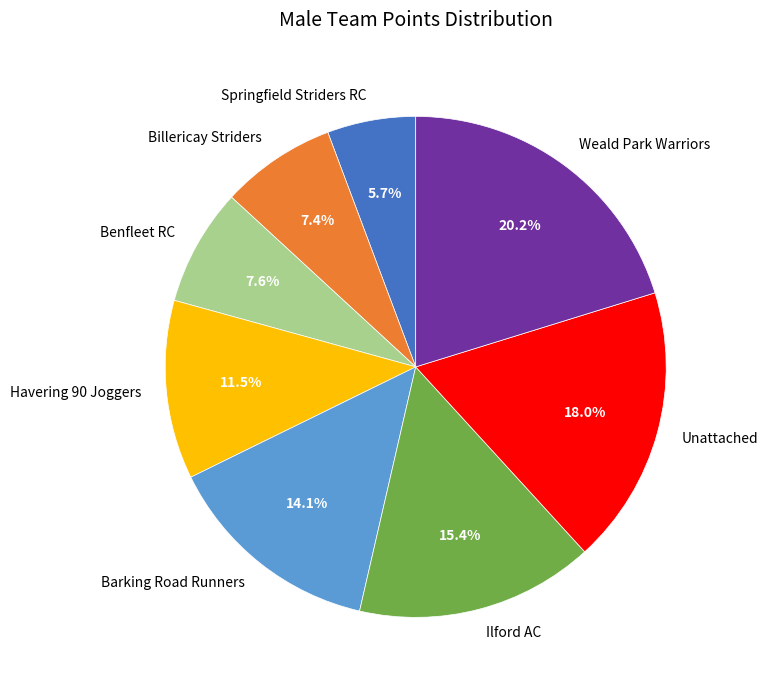

Approximately how many times larger is the value at Benfleet RC compared to Weald Park Warriors?

0.4